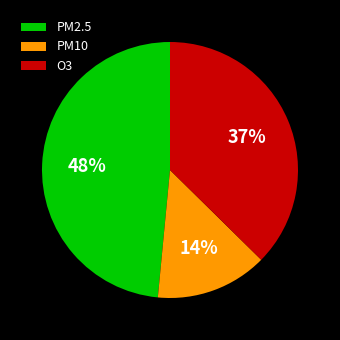

How many slices are in this pie chart?

3